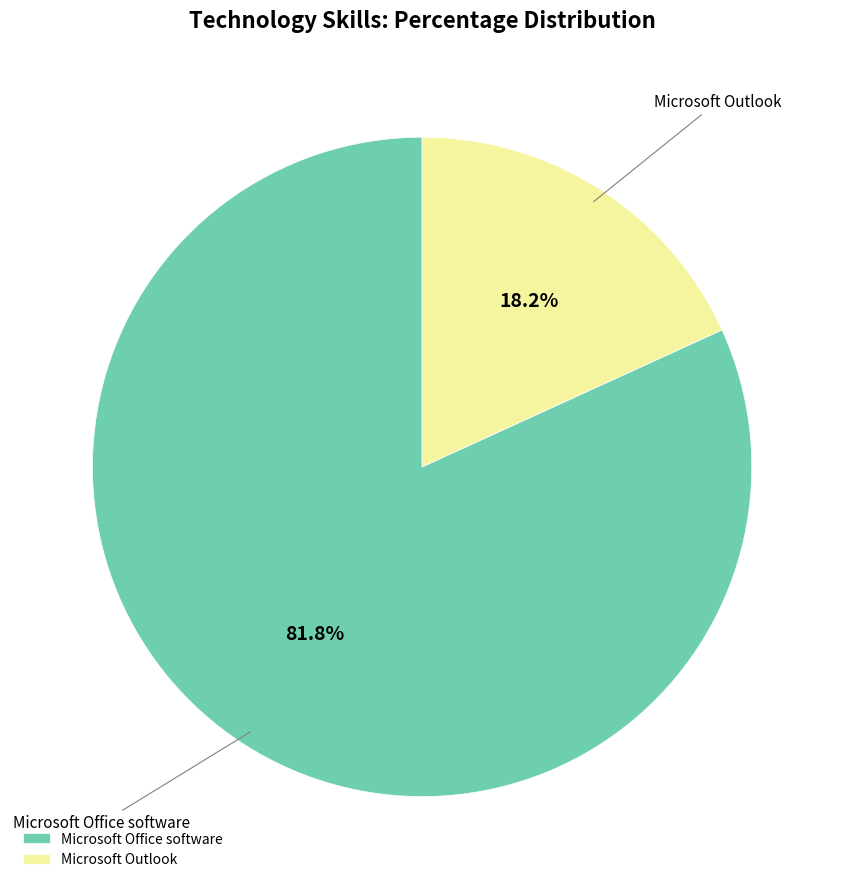

To the nearest percent, what is the average slice percentage?

50%